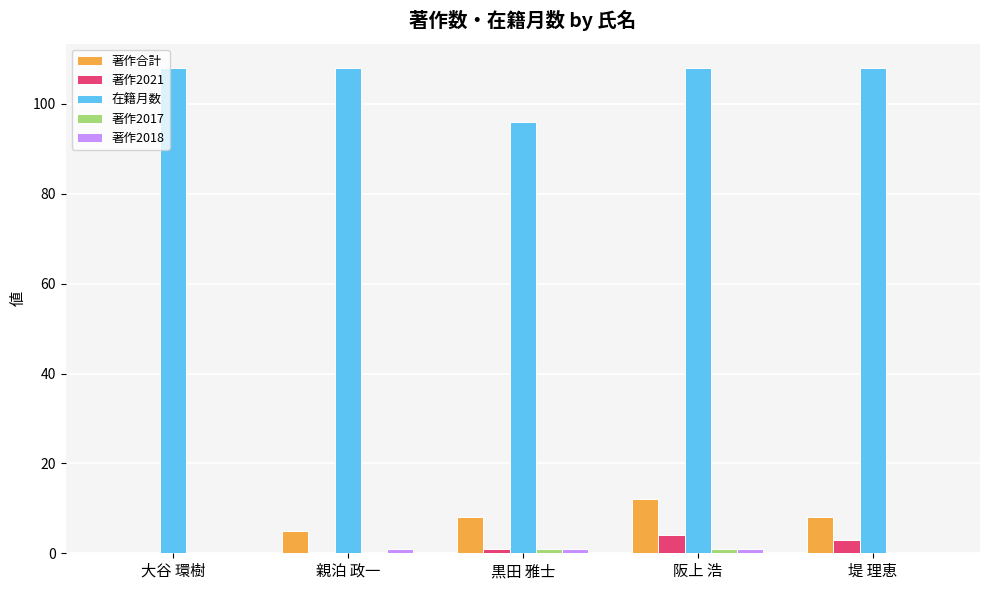

Where is 著作合計 nearest to the value 6?

親泊 政一